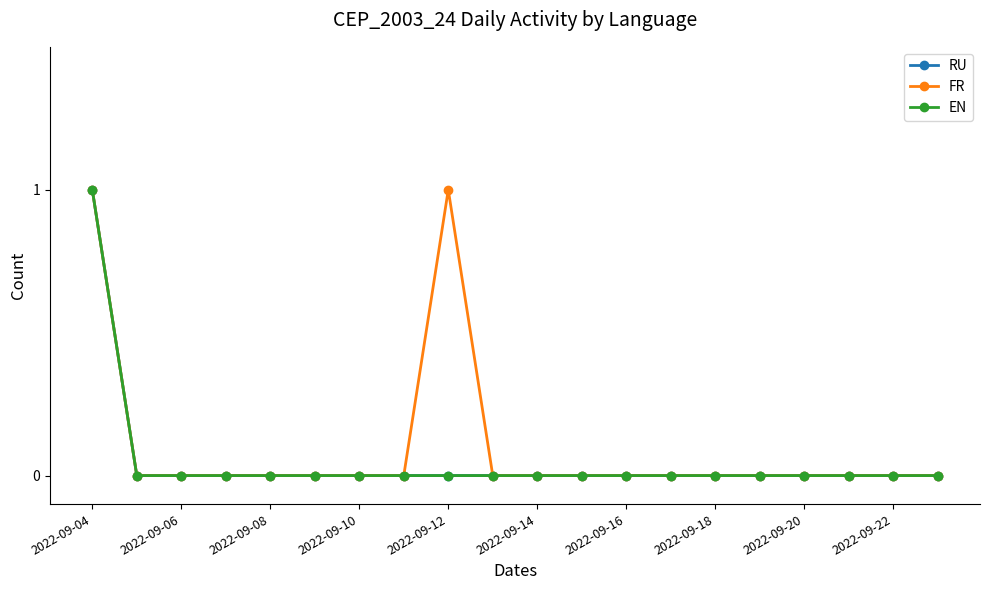

Is this an area chart (filled region under the line)?

No